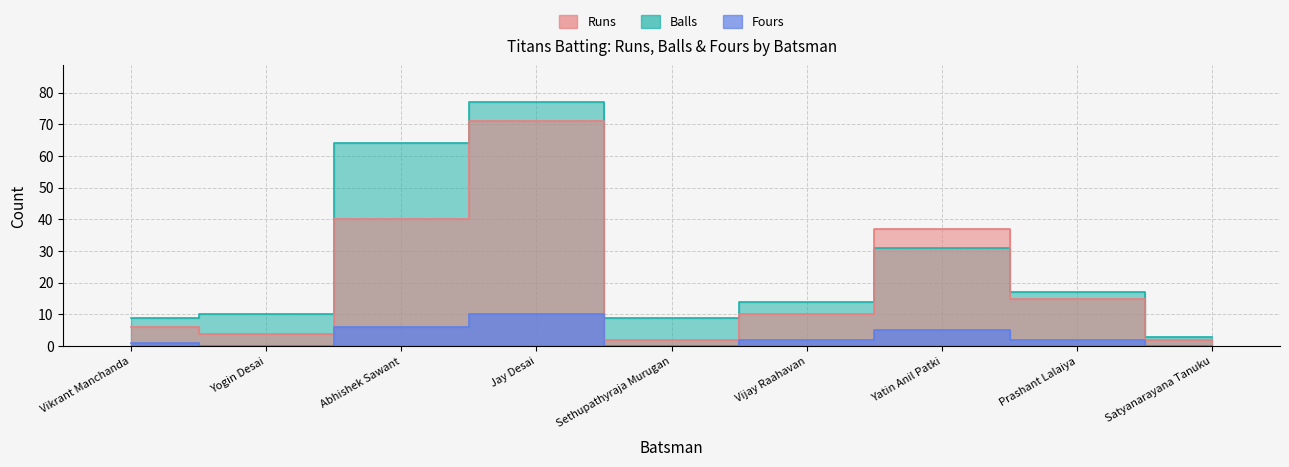

What are all the series names shown in the legend?

Runs, Balls, Fours